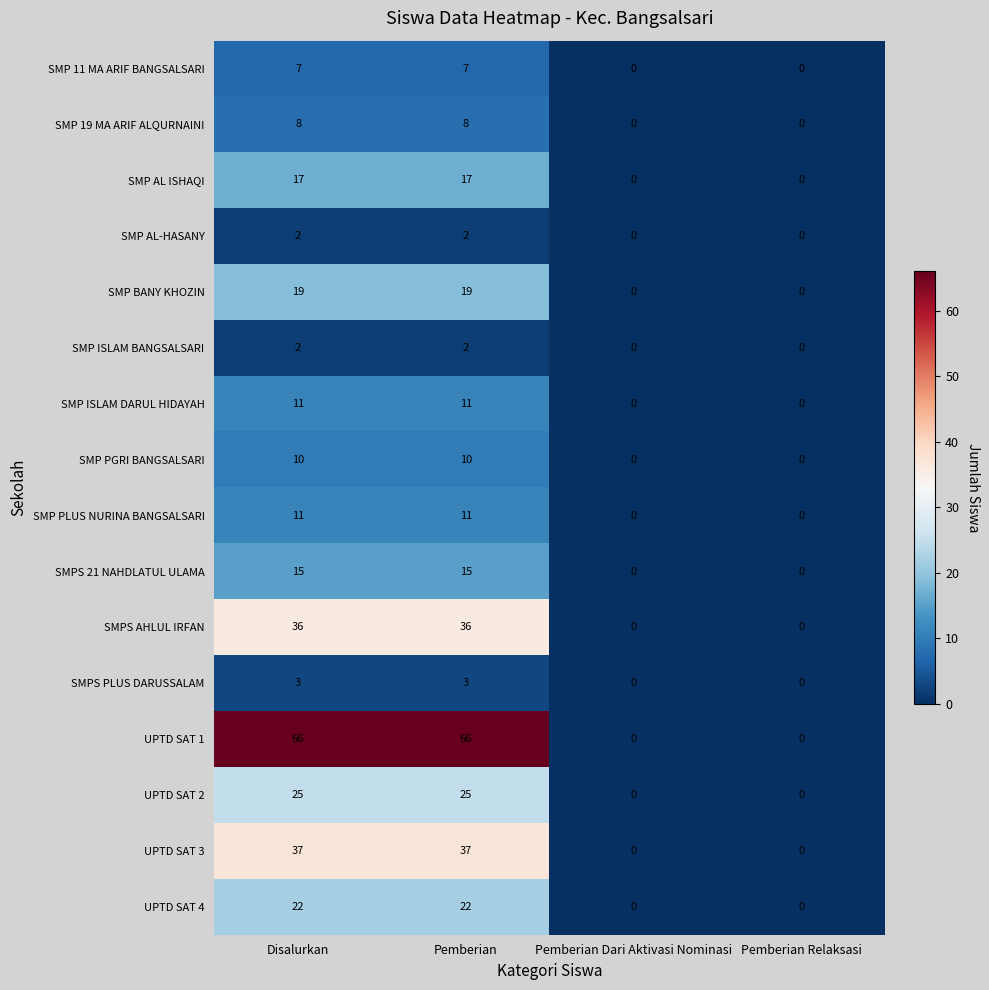

Count the number of categories in the chart.

4